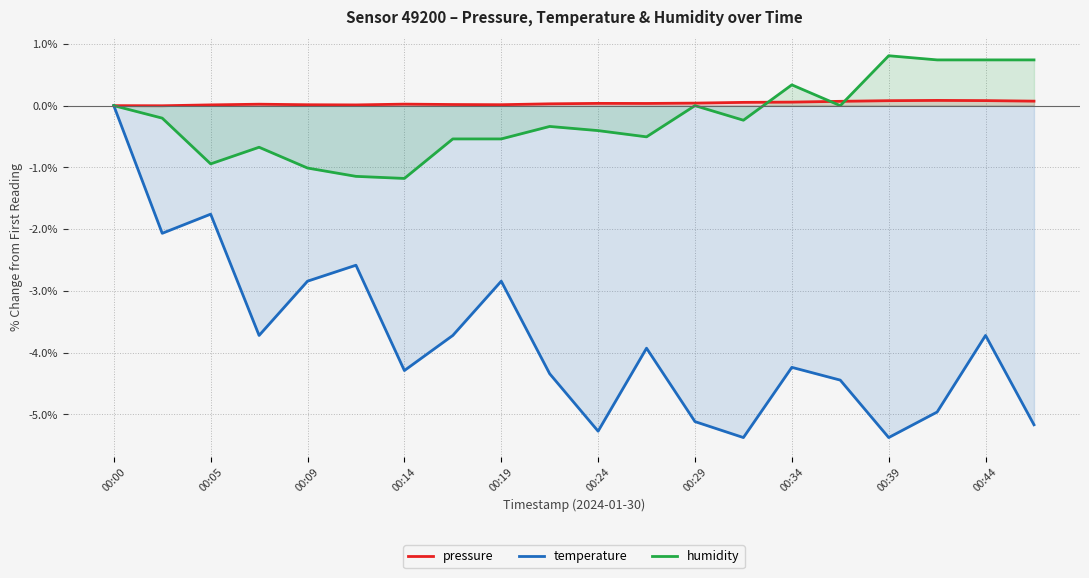

True or false: pressure and temperature cross at least once.

False